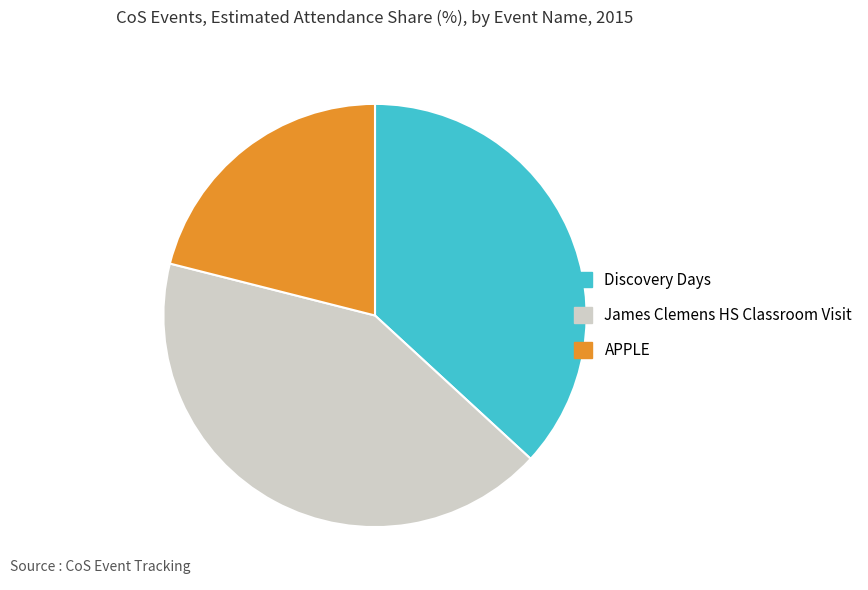

Rank the categories by value from highest to lowest.

James Clemens HS Classroom Visit, Discovery Days, APPLE